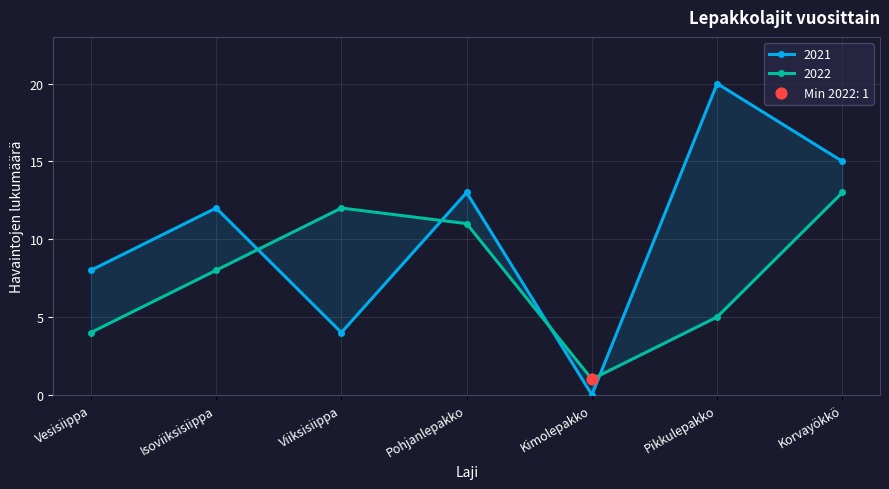

Which series has the widest spread of Y values?

2021